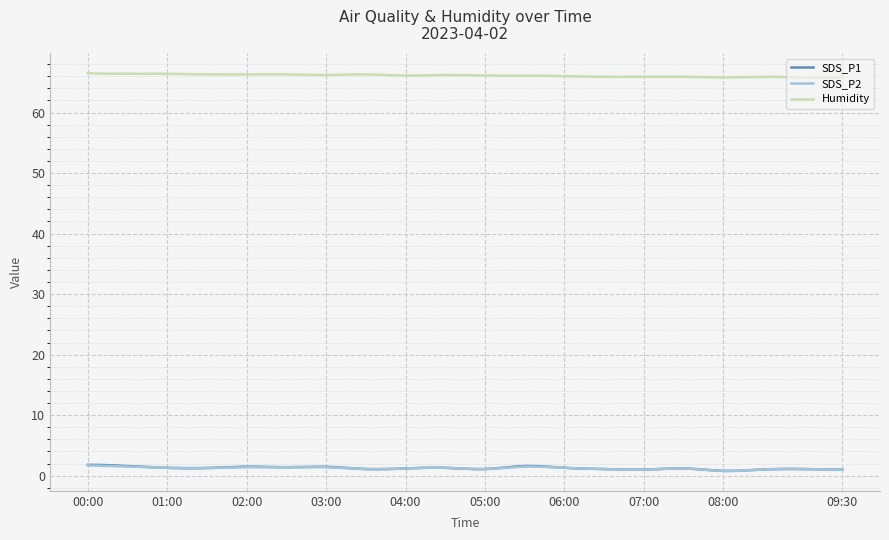

What is the lowest value of the Humidity series?

65.8